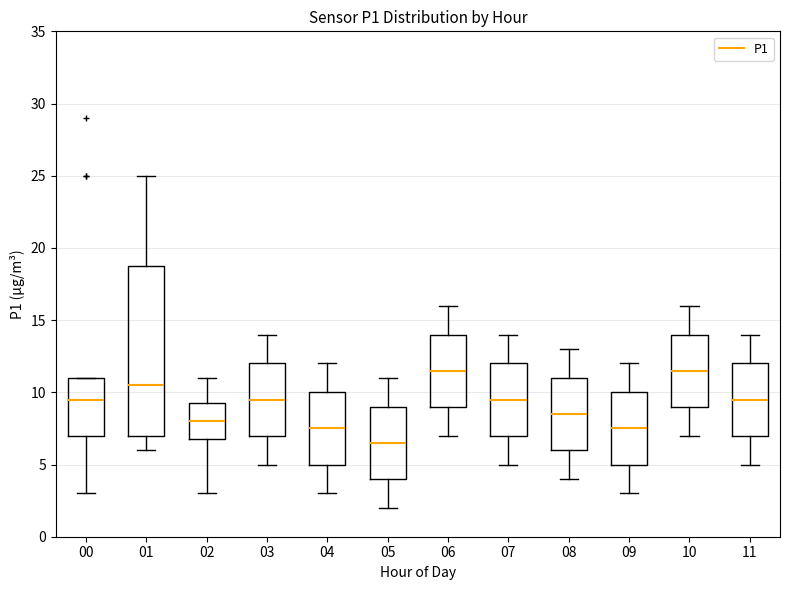

Where is the lower edge of the box at x = 04 on the y-axis? The values are not printed on the chart, so give them approximately, as read against the axis.

5.0